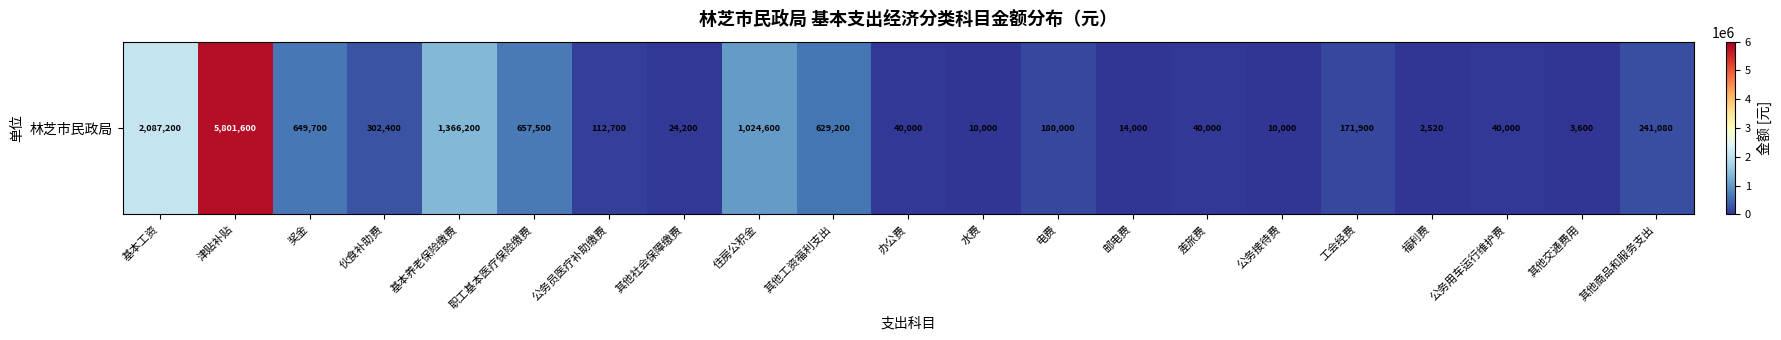

Approximately how many times larger is the value at 住房公积金 compared to 其他商品和服务支出?

4.3